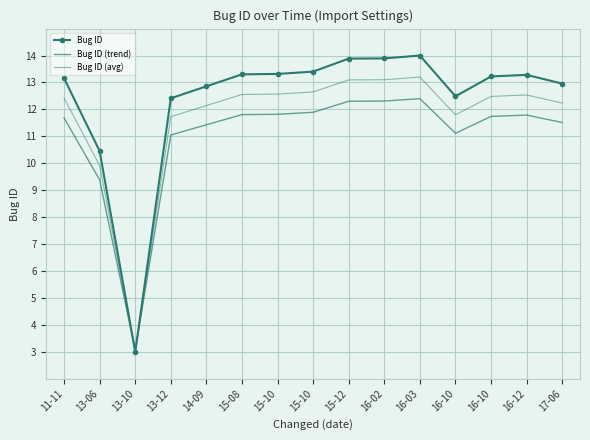

How many times do Bug ID (avg) and Bug ID (trend) cross each other?

2